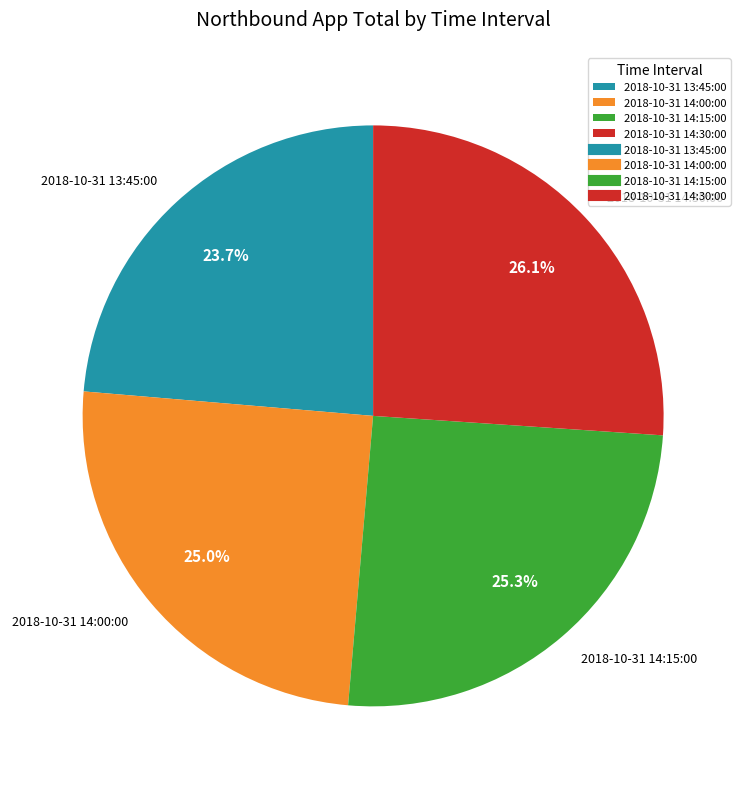

To the nearest percent, what is the difference between the largest and smallest slice percentages?

2%